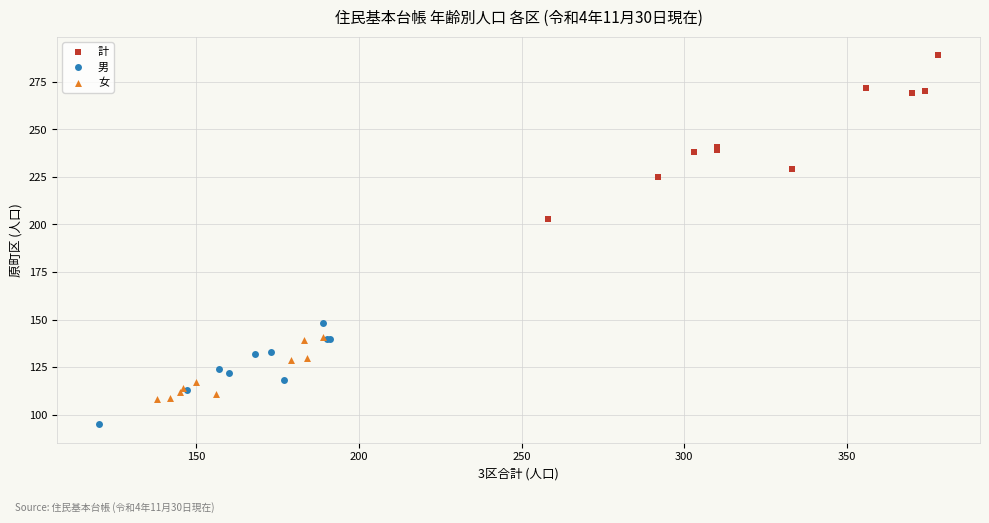

Which series has the largest Y range (max minus min)?

計